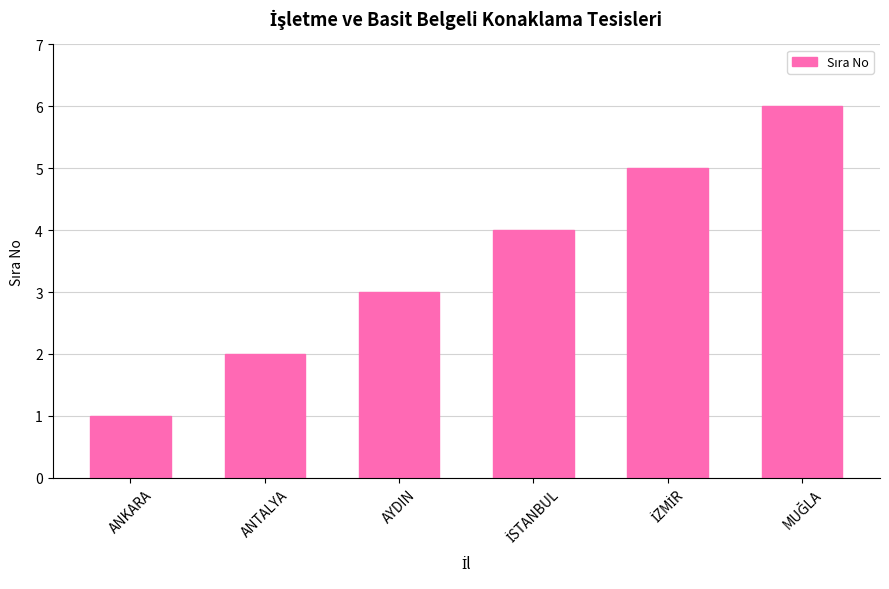

Where is the data nearest to the value 3?

AYDIN